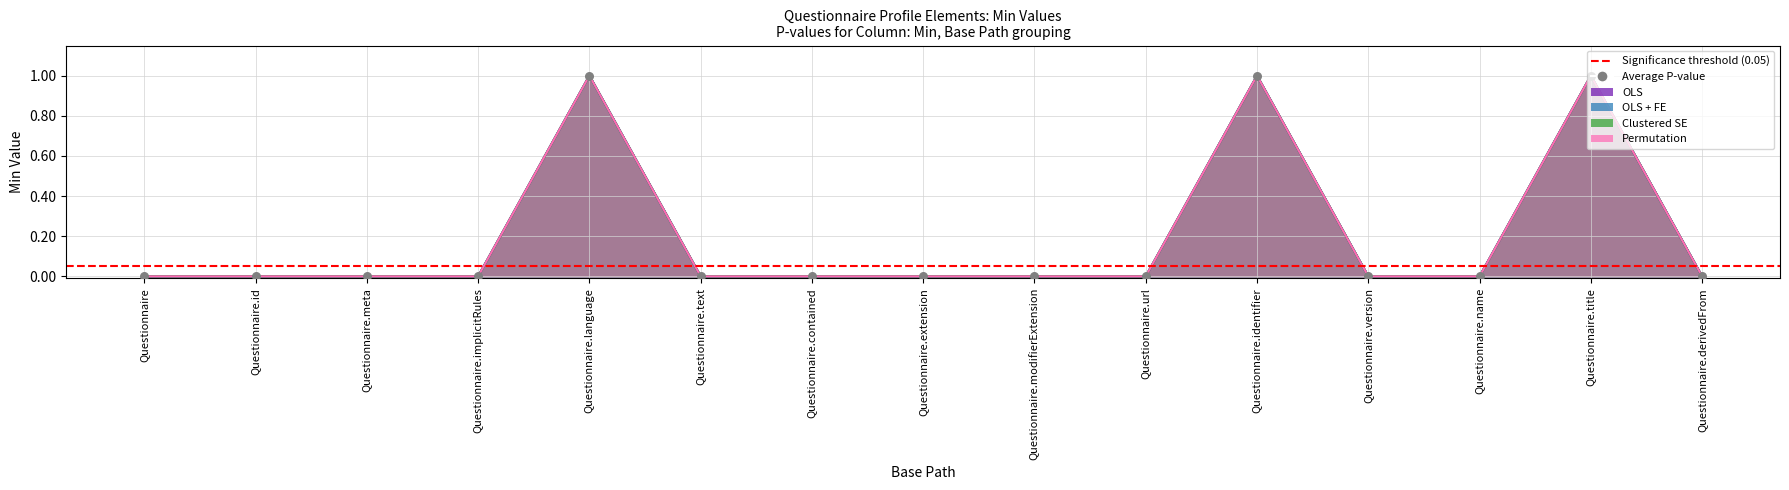

Is the value of OLS at Questionnaire.id greater than the value of Clustered SE at Questionnaire.url?

No